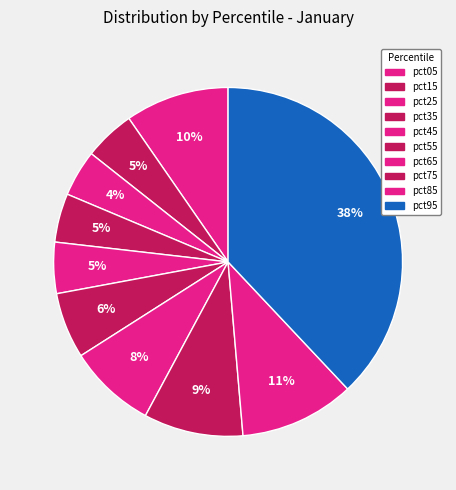

What percentage is the pct25 slice, to the nearest percent?

4%